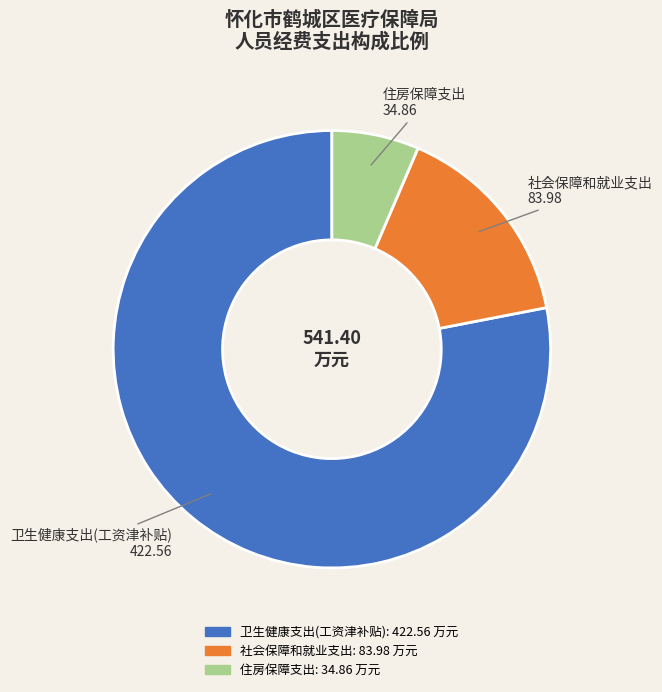

Is 社会保障和就业支出 the majority of the pie?

No